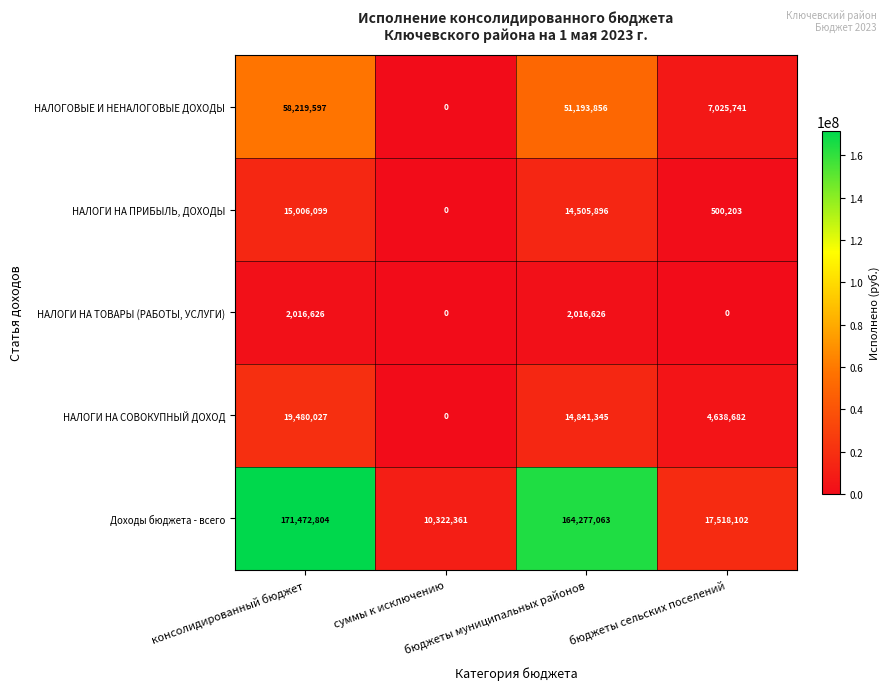

Which series has the largest range (max minus min)?

Доходы бюджета - всего